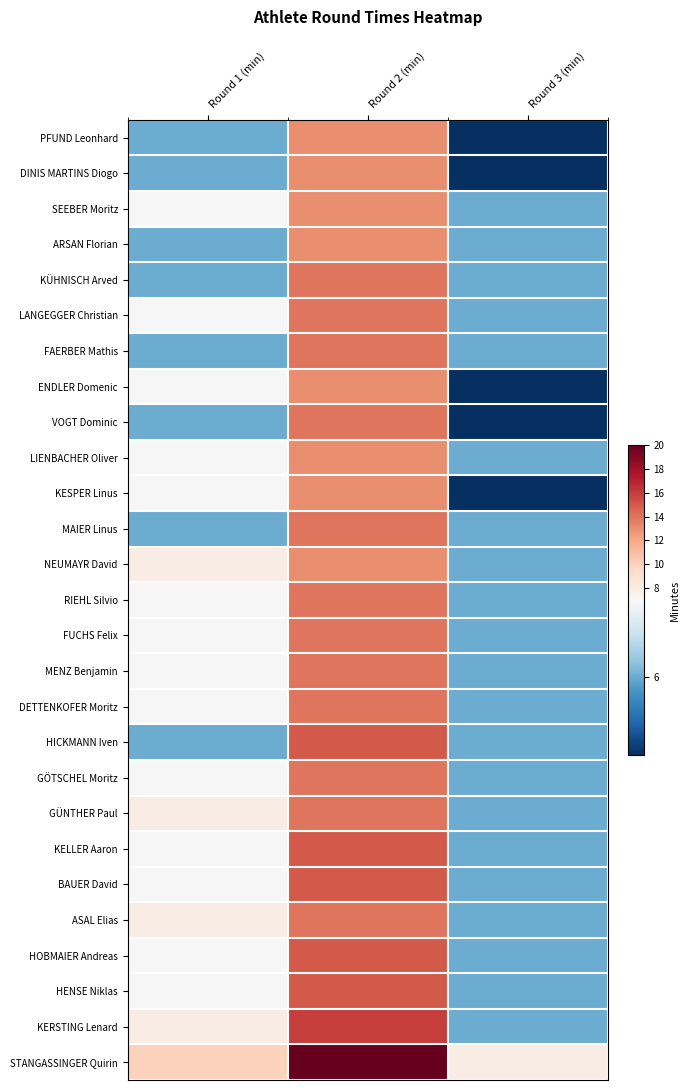

At how many categories does at least one series exceed 19?

1